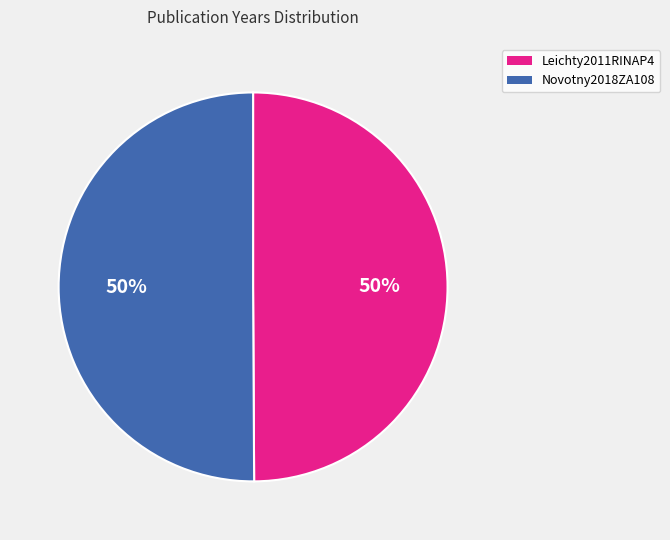

To the nearest percent, what portion does Leichty2011RINAP4 represent?

50%